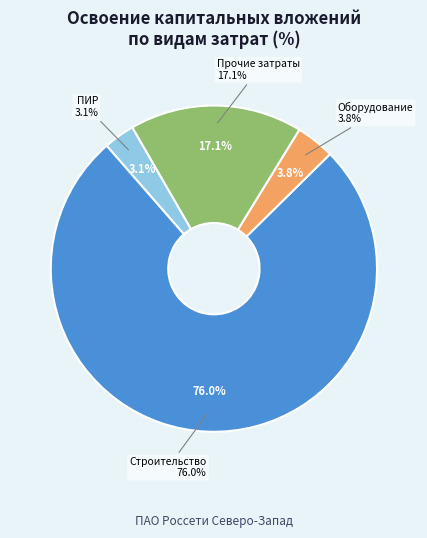

Which slice is the largest?

строительные работы